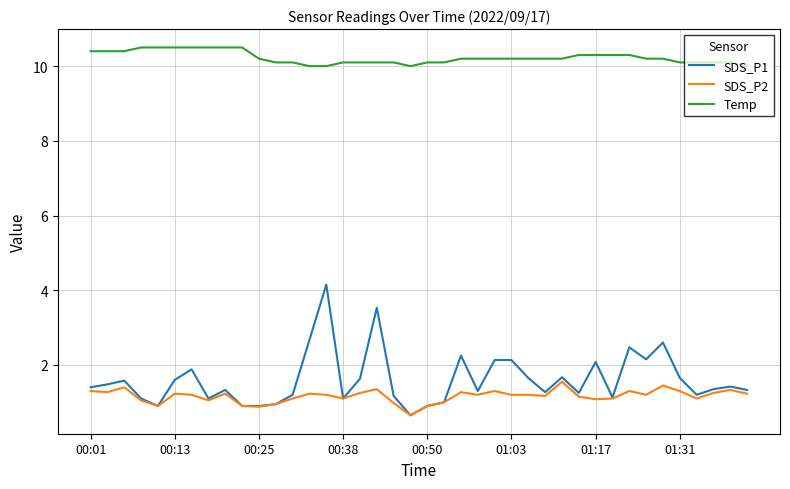

Rank the series by their maximum value, from lowest to highest.

SDS_P2, SDS_P1, Temp